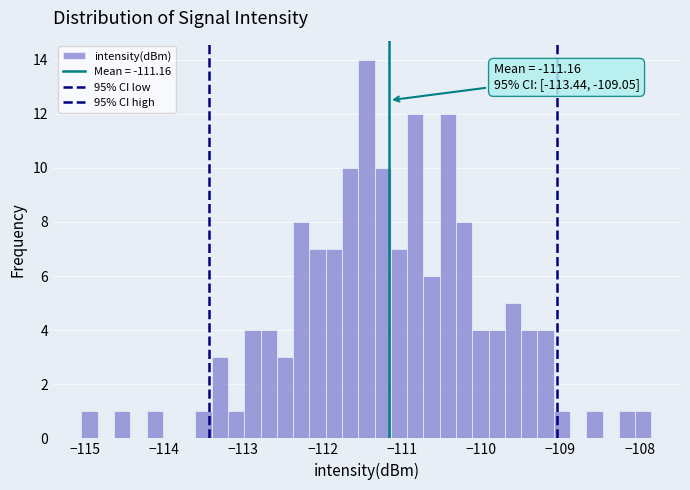

Read against the x-axis, roughly where is the centre of the tallest bar?

-111.4